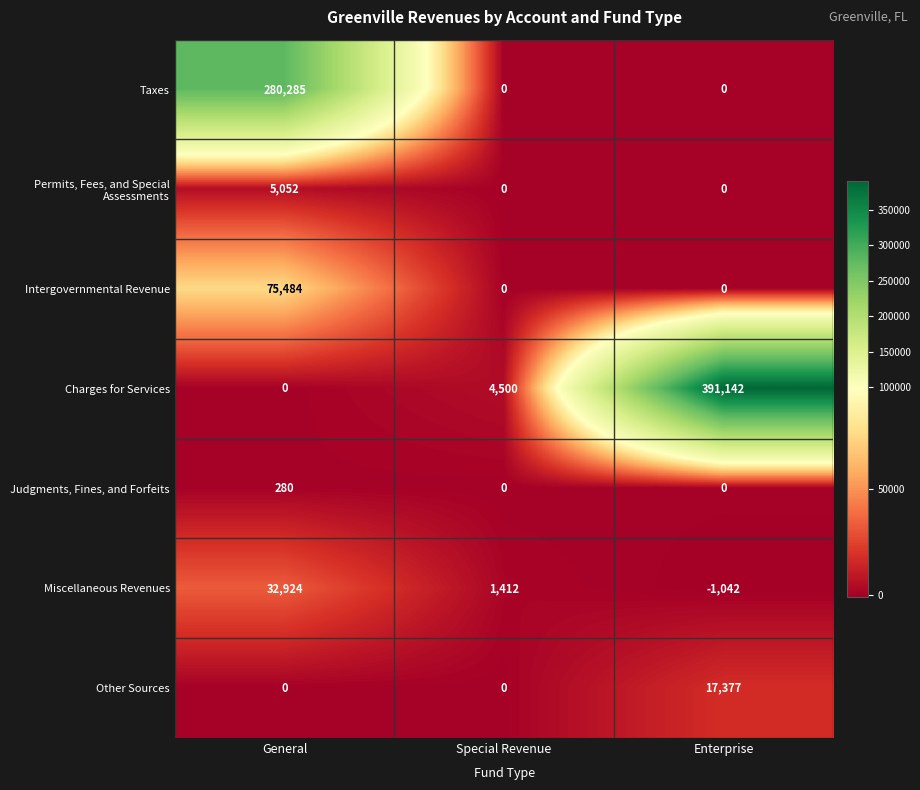

Reading right to left, list all the values displayed in this chart.

Taxes: Enterprise=0	Special Revenue=0	General=280285
Permits, Fees, and Special Assessments: Enterprise=0	Special Revenue=0	General=5052
Intergovernmental Revenue: Enterprise=0	Special Revenue=0	General=75484
Charges for Services: Enterprise=391142	Special Revenue=4500	General=0
Judgments, Fines, and Forfeits: Enterprise=0	Special Revenue=0	General=280
Miscellaneous Revenues: Enterprise=-1042	Special Revenue=1412	General=32924
Other Sources: Enterprise=17377	Special Revenue=0	General=0